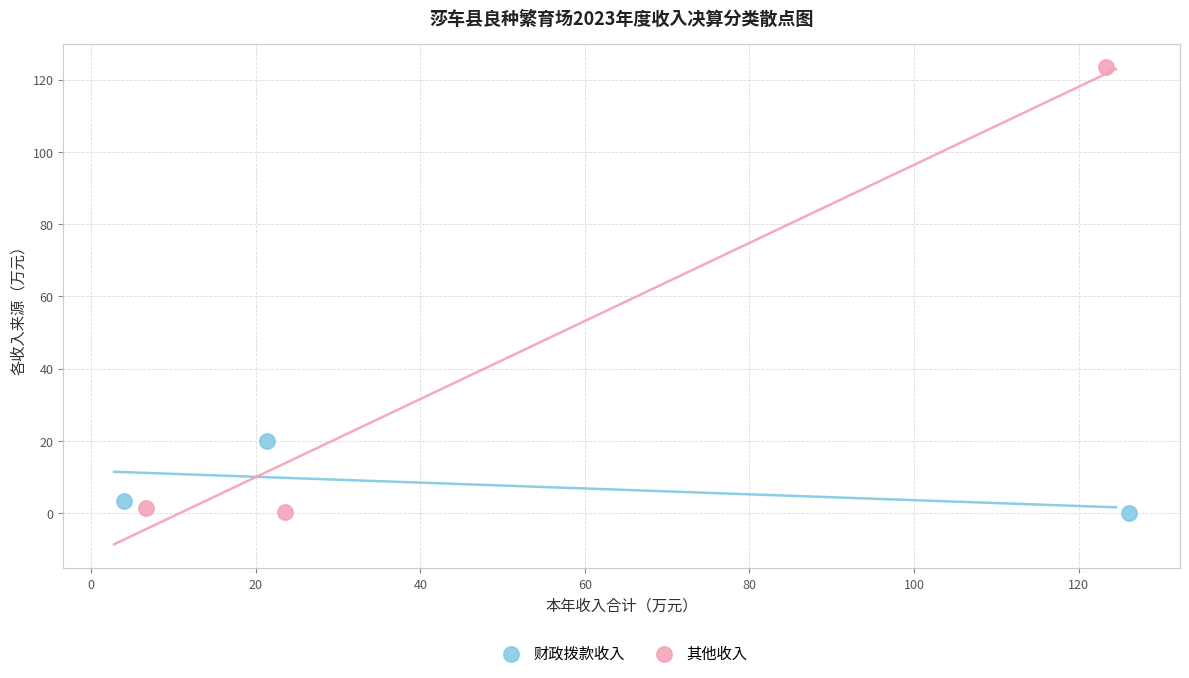

Which series reaches the maximum Y coordinate?

其他收入